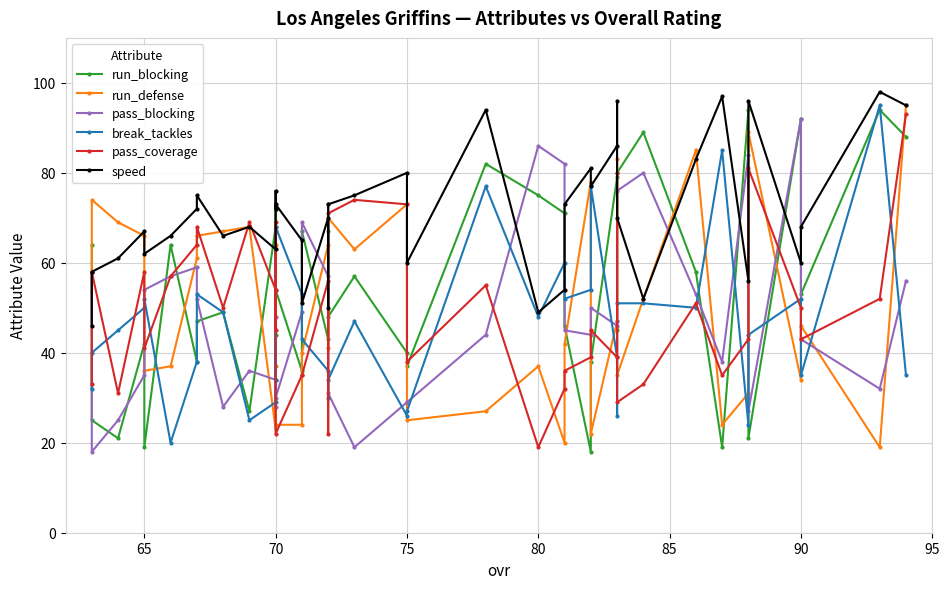

Count the number of data series in this chart.

6